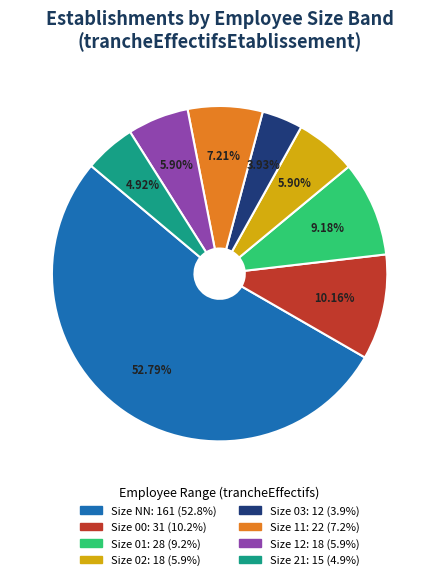

Is there any slice that represents more than half of the pie?

Yes